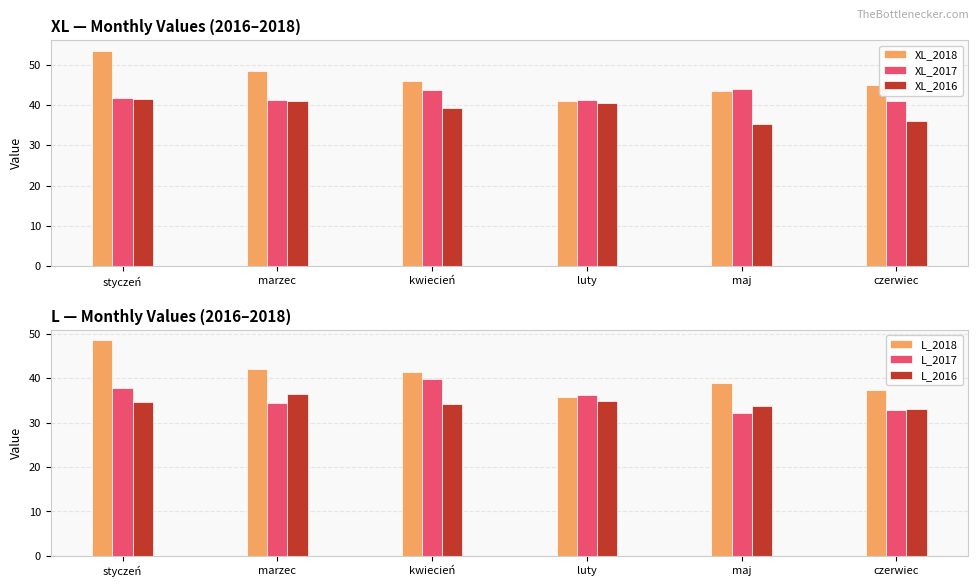

How many groups of bars are there?

6